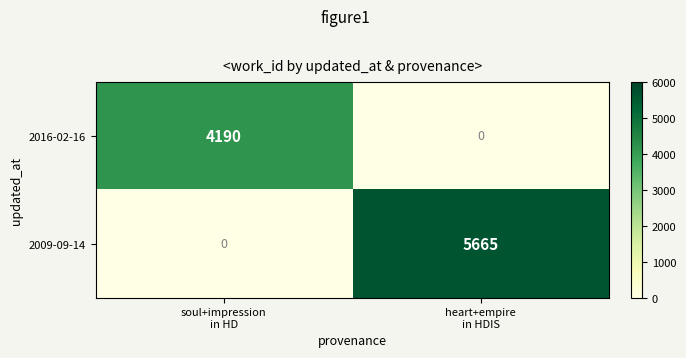

What is the sum of all 2009-09-14 values?

5665